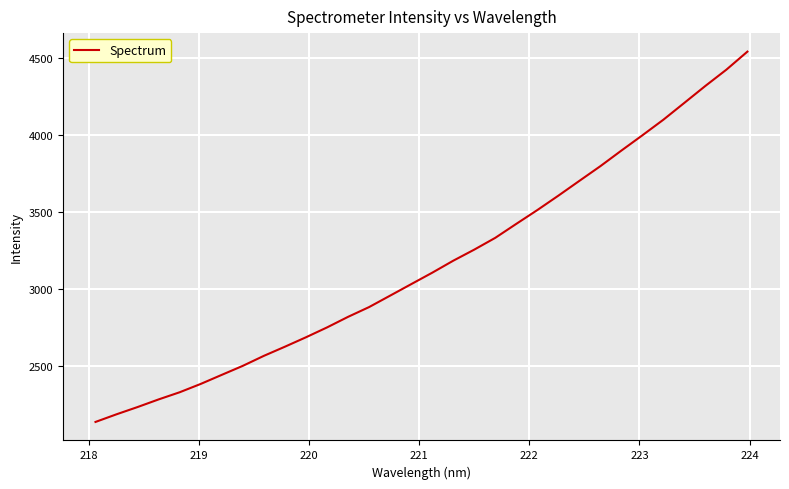

True or false: there are more than 1 points higher than both neighbors.

False